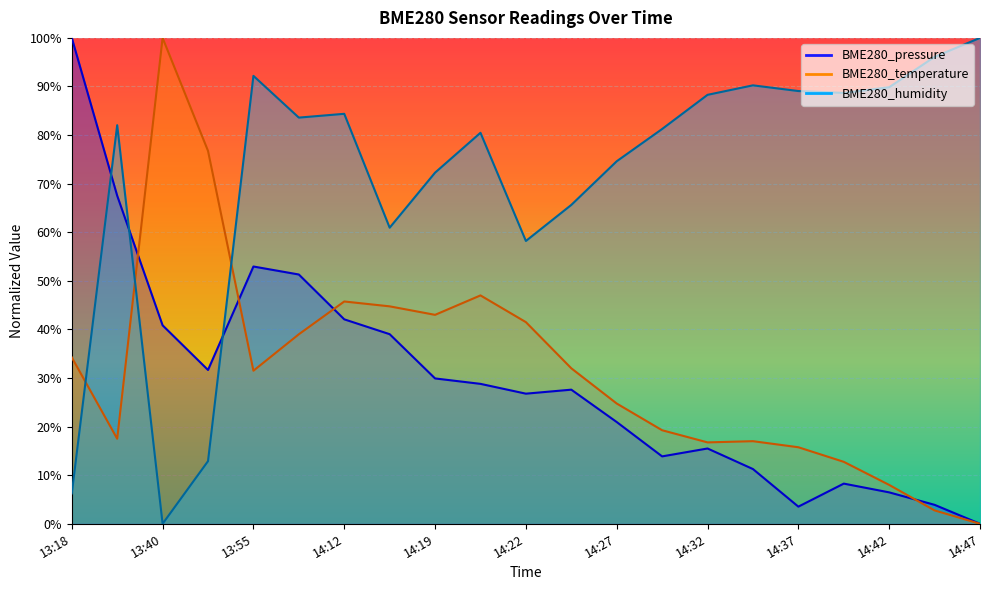

How many categories are shown in the chart?

21